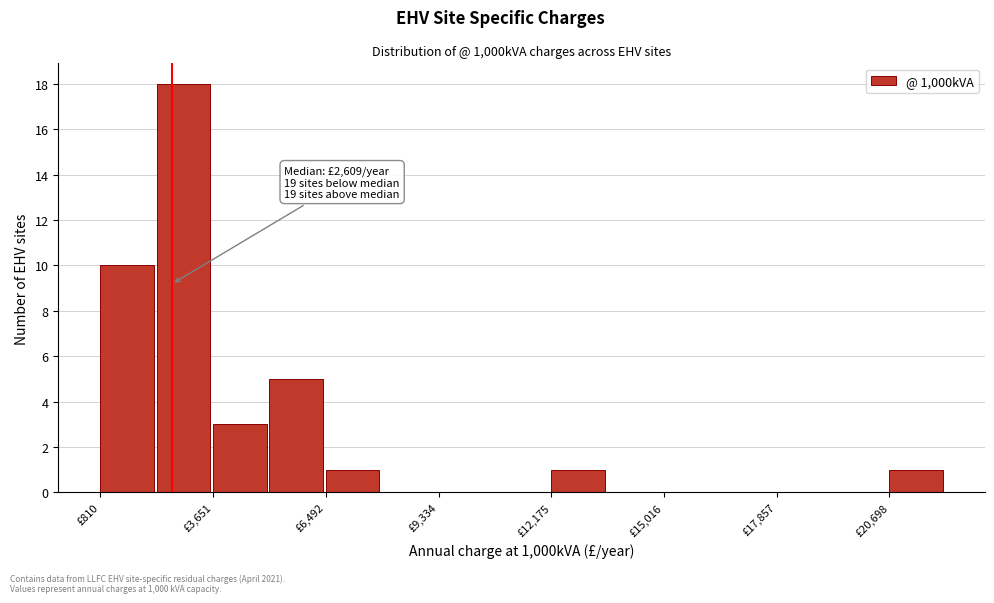

Read against the x-axis, roughly where is the centre of the tallest bar?

3000